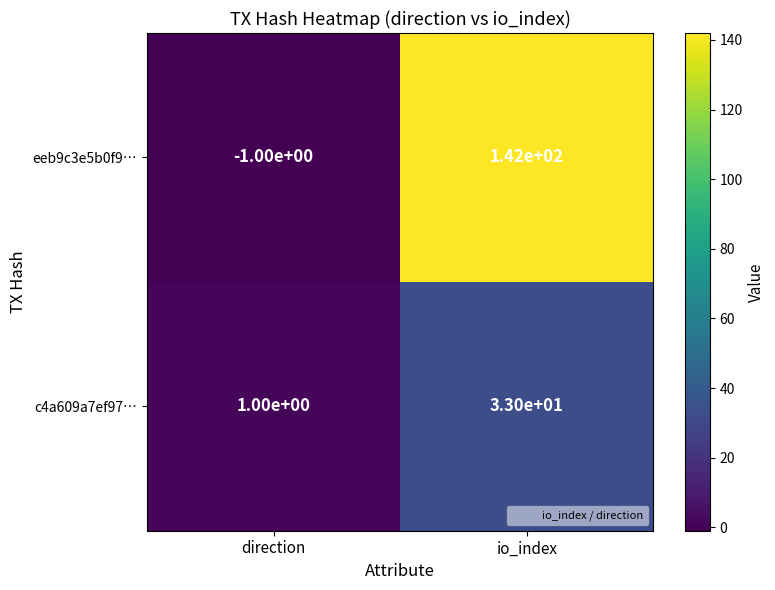

Reading left to right, list all the values displayed in this chart.

eeb9c3e5b0f9…: direction=-1	io_index=142
c4a609a7ef97…: direction=1	io_index=33